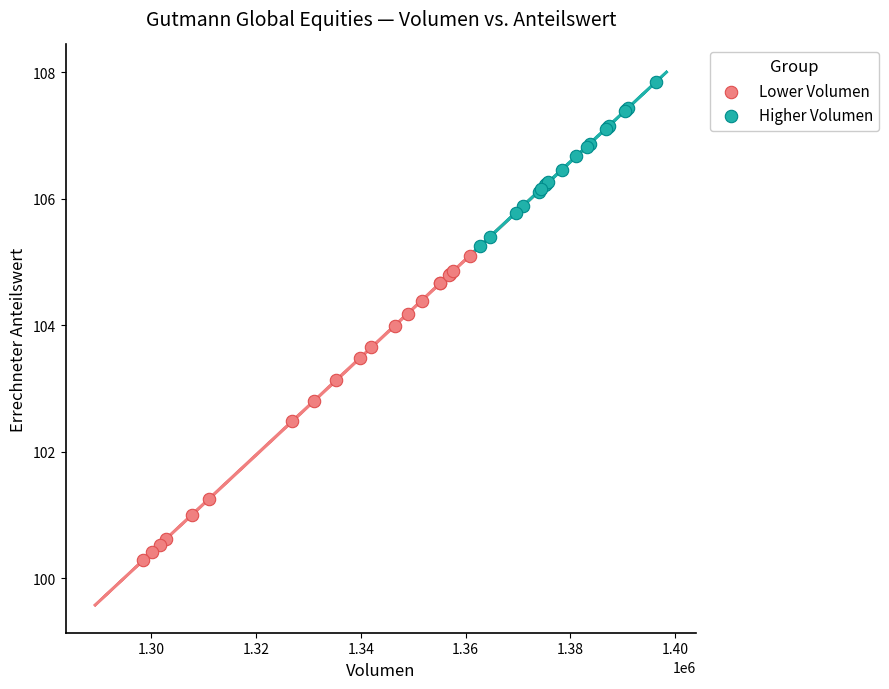

Which series reaches the maximum Y coordinate?

Higher Volumen